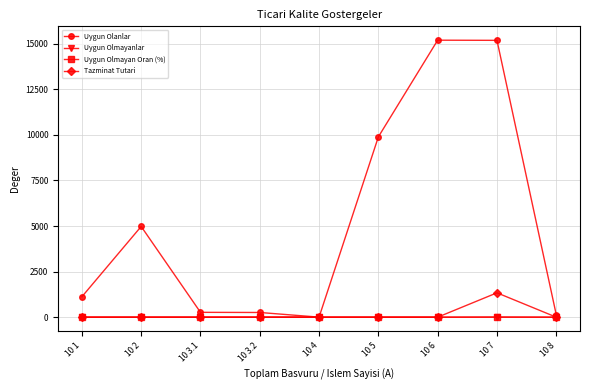

Which series has the widest spread of values?

Uygun Olanlar